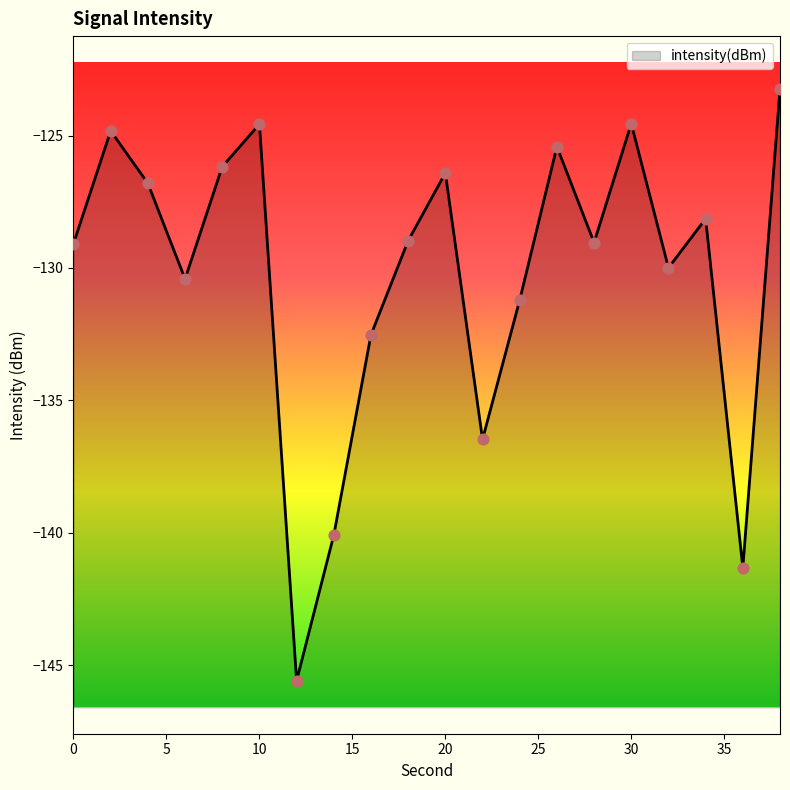

What is the change in value from 0 to 12?

-16.5